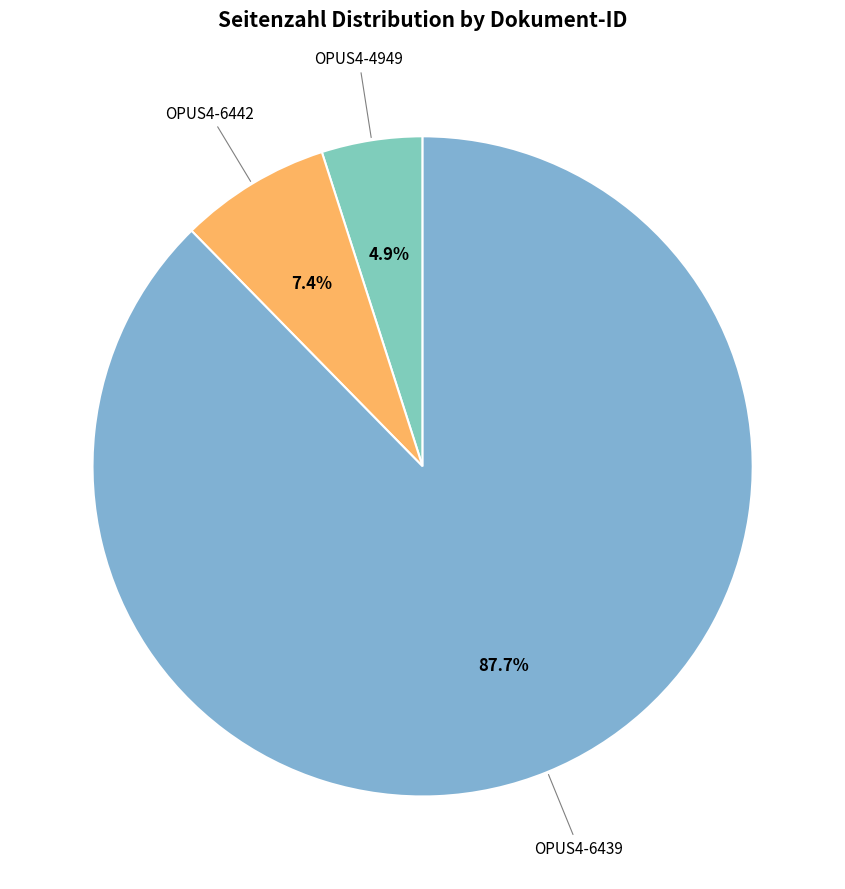

What portion of the pie excludes OPUS4-6439?

12.3%